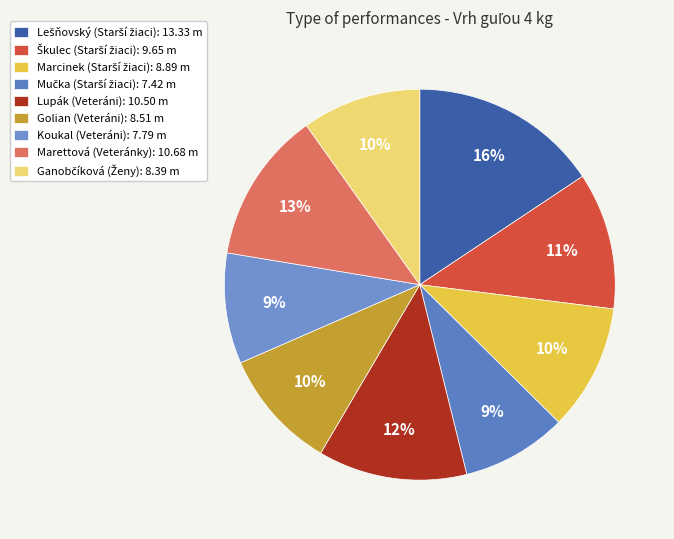

What percentage do Lešňovský (Starší žiaci) and Marcinek (Starší žiaci) together represent?

26.1%